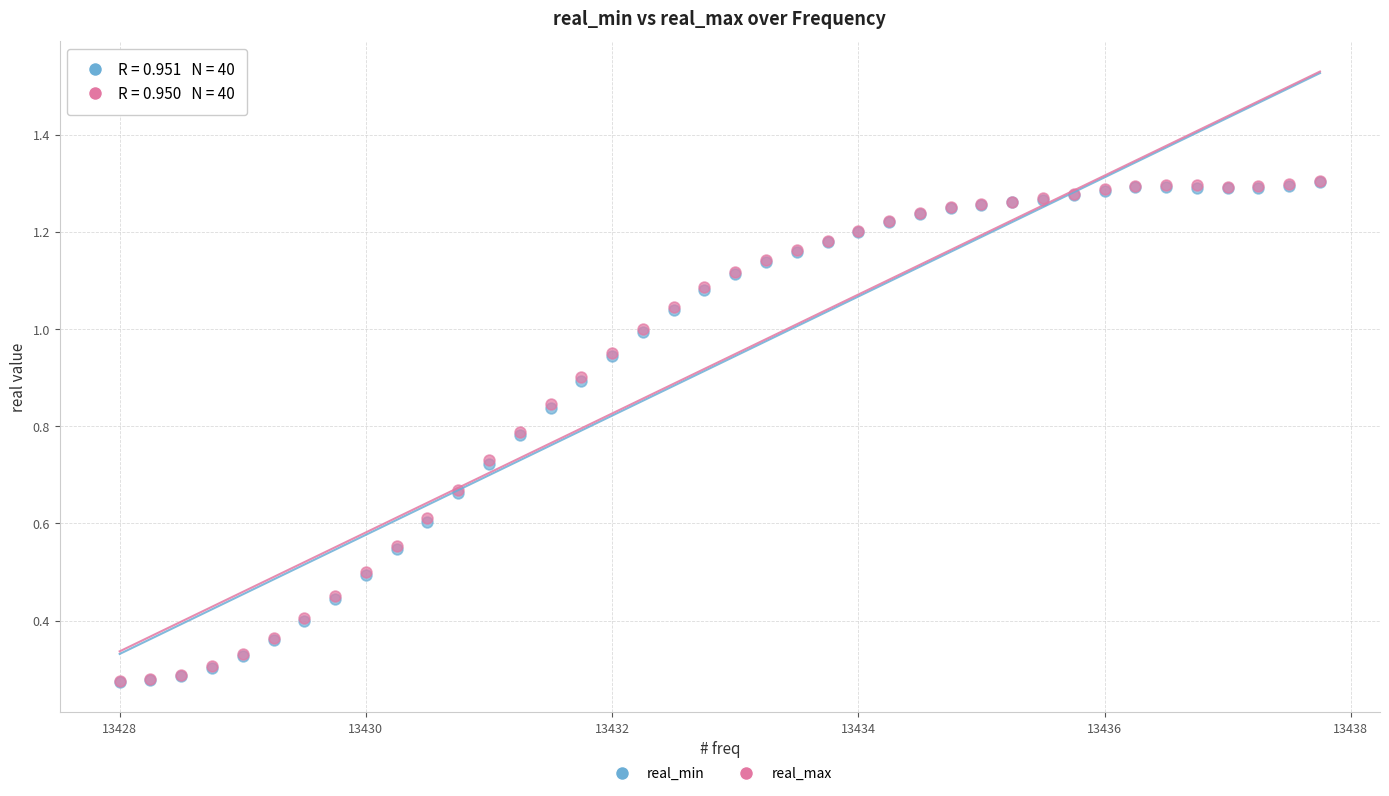

What are all the series names shown in the legend?

real_min, real_max